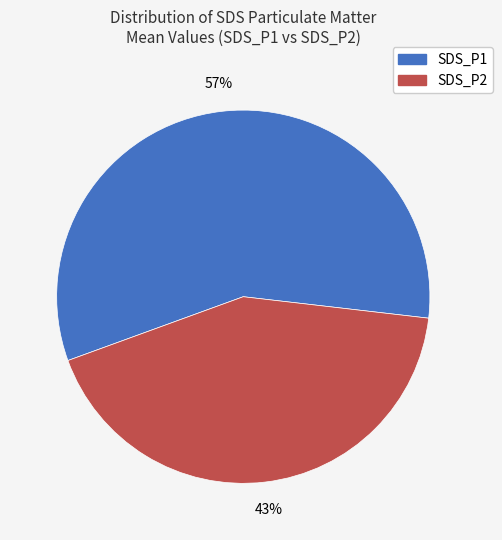

What is the ratio of the value at SDS_P1 to the value at SDS_P2?

1.3